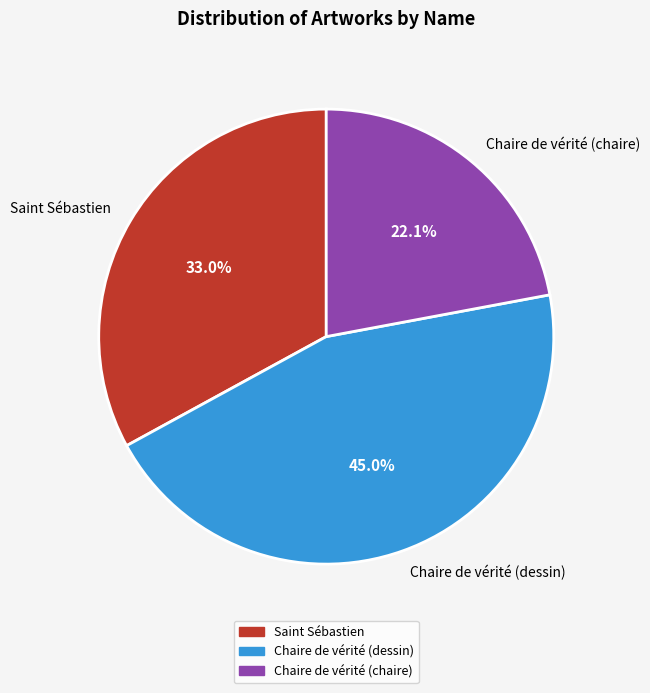

Between Chaire de vérité (dessin) and Chaire de vérité (chaire), which is larger?

Chaire de vérité (dessin)